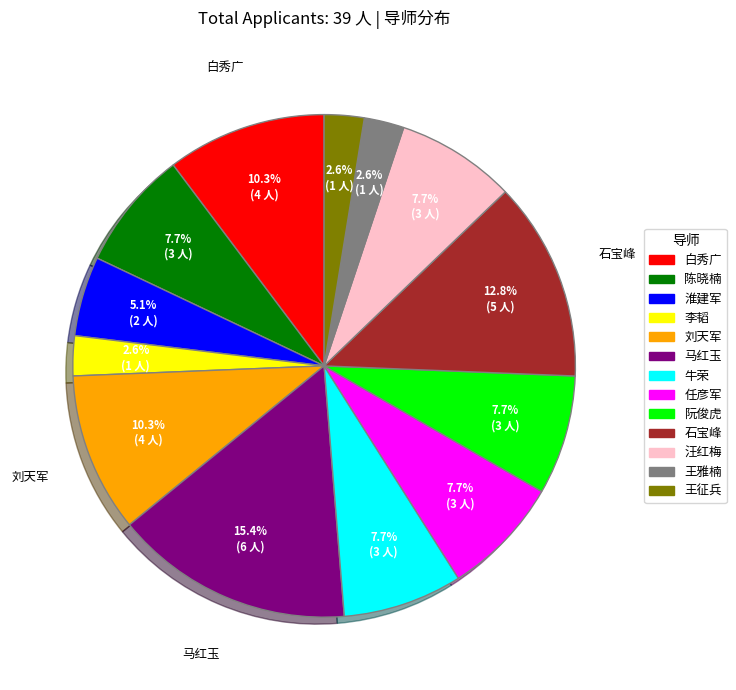

How many slices are in this pie chart?

13